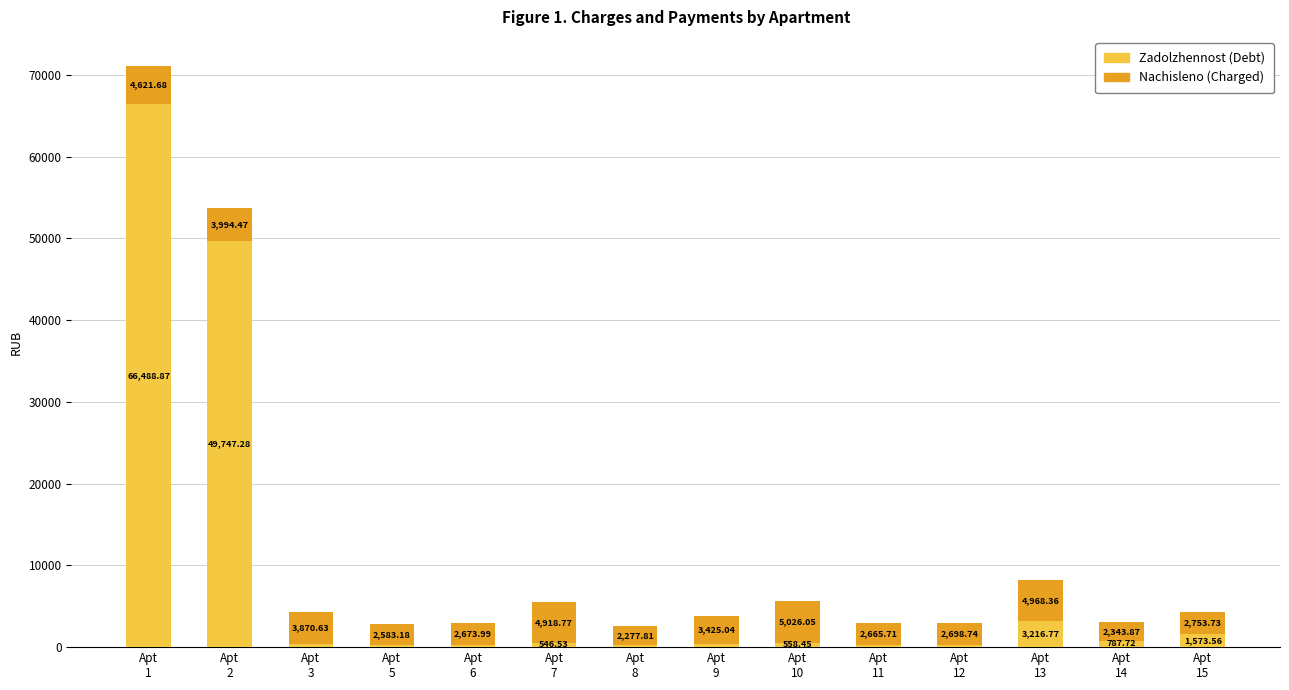

What is the difference between the maximum and minimum values in the Zadolzhennost (Debt) series?

66235.8